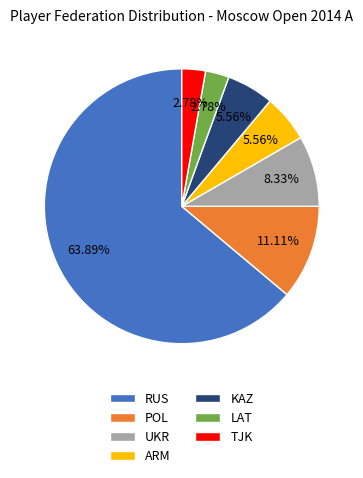

To the nearest percent, what is the difference between the largest and smallest slice percentages?

61%